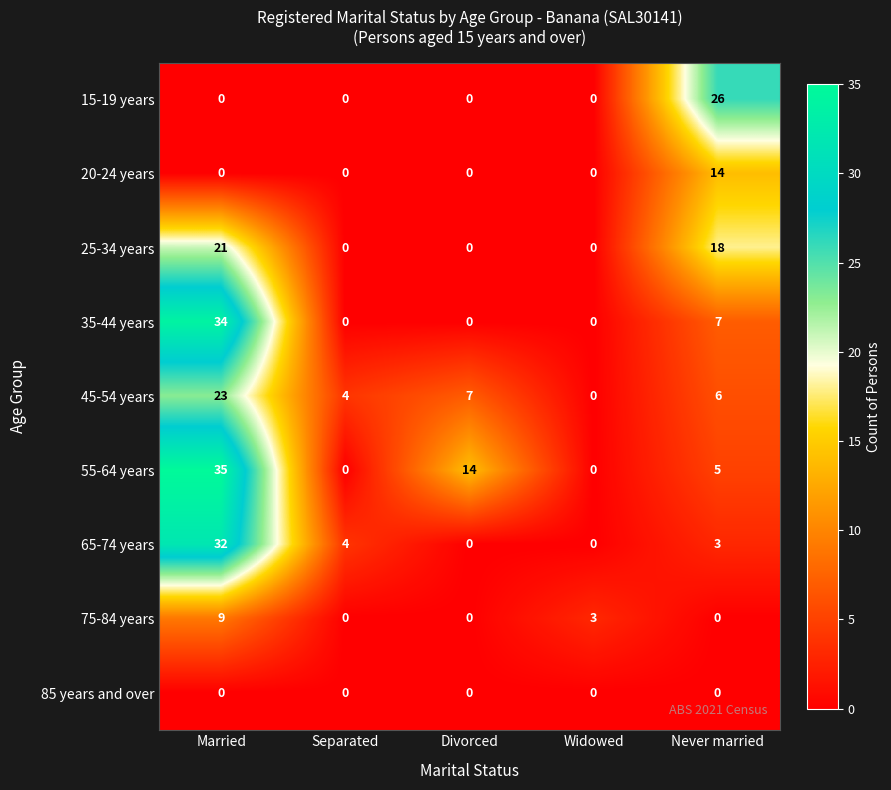

Between Separated and Never married, which series saw the biggest shift?

15-19 years